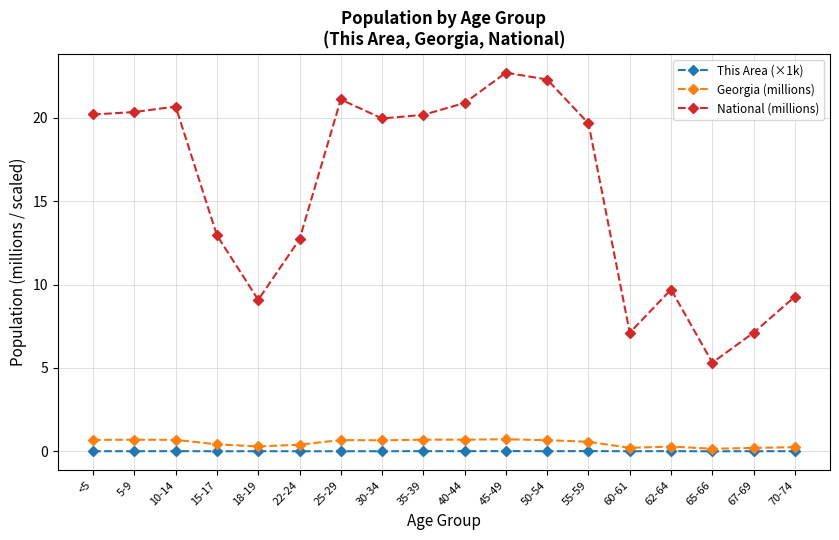

Does the chart display data point markers on the line(s)?

Yes